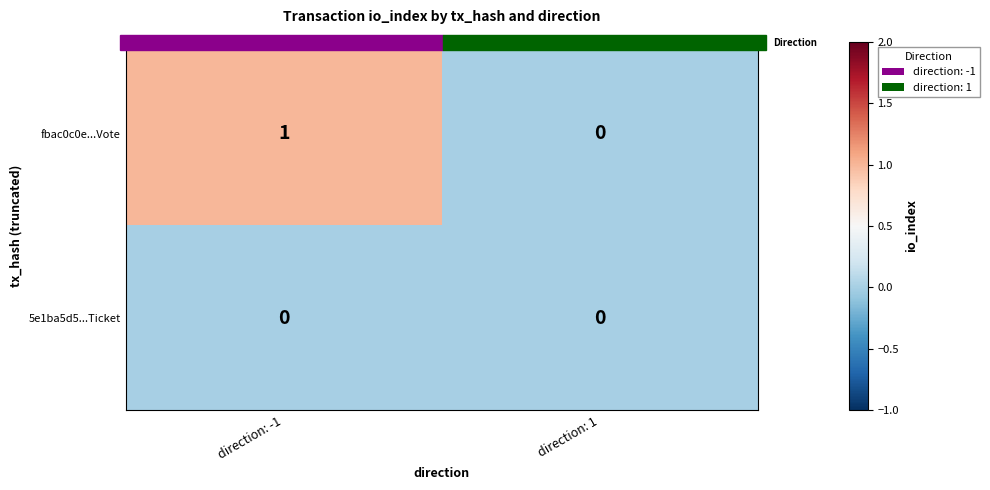

Reading left to right, list all the values displayed in this chart.

fbac0c0e...Vote: direction: -1=1	direction: 1=0
5e1ba5d5...Ticket: direction: -1=0	direction: 1=0